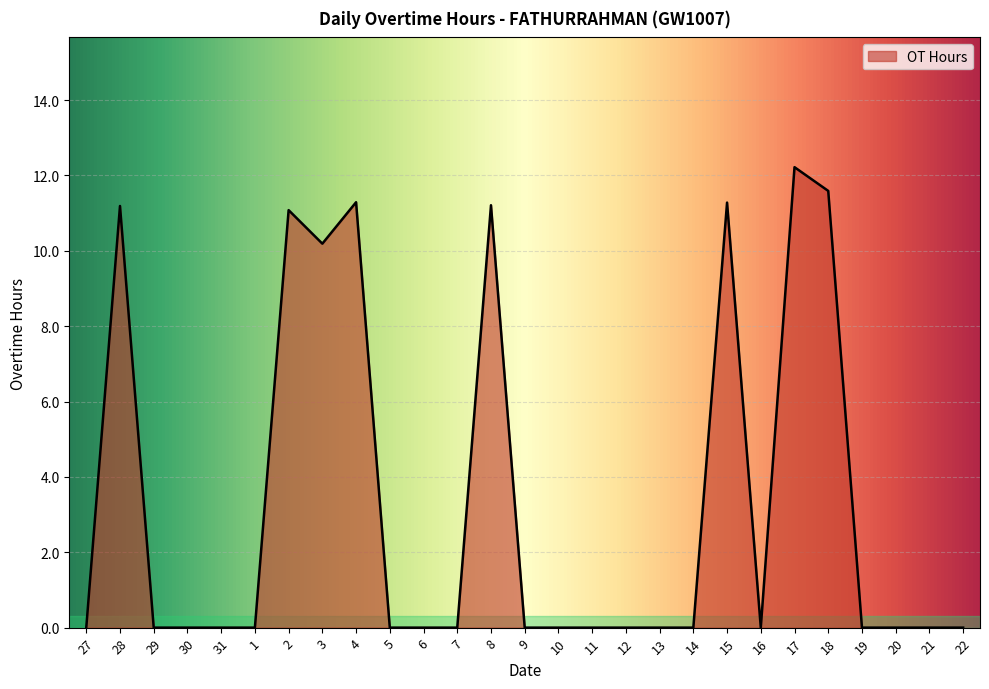

Count the number of categories in the chart.

27